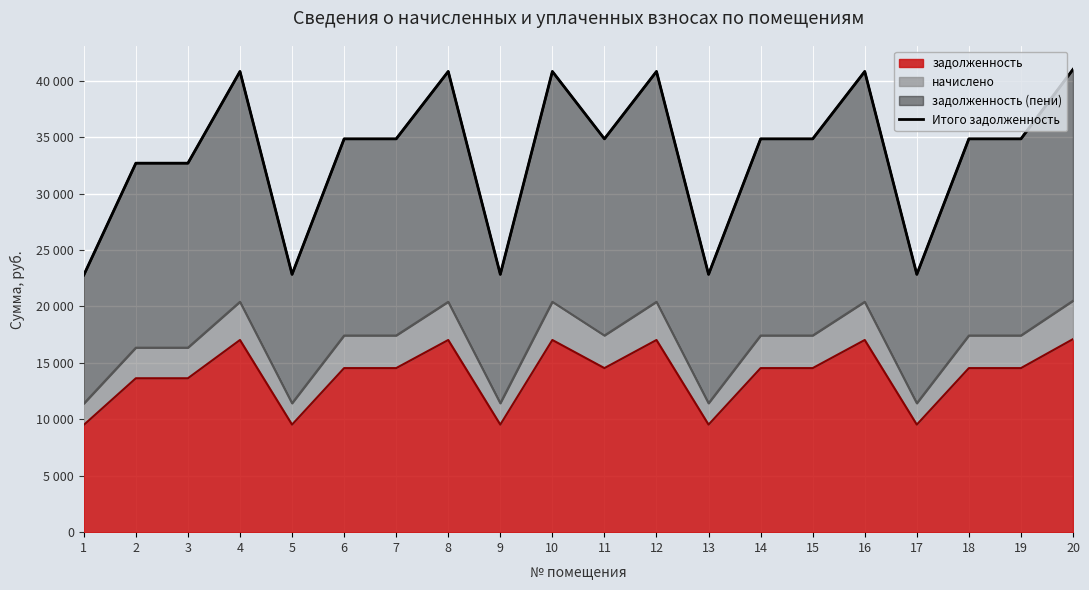

How many data points are above 34846?

13